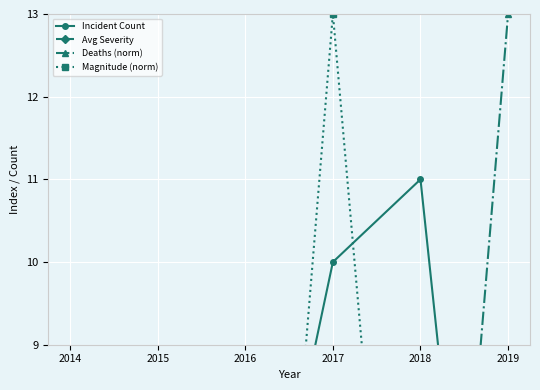

True or false: Deaths (norm) and Incident Count intersect in this chart.

True